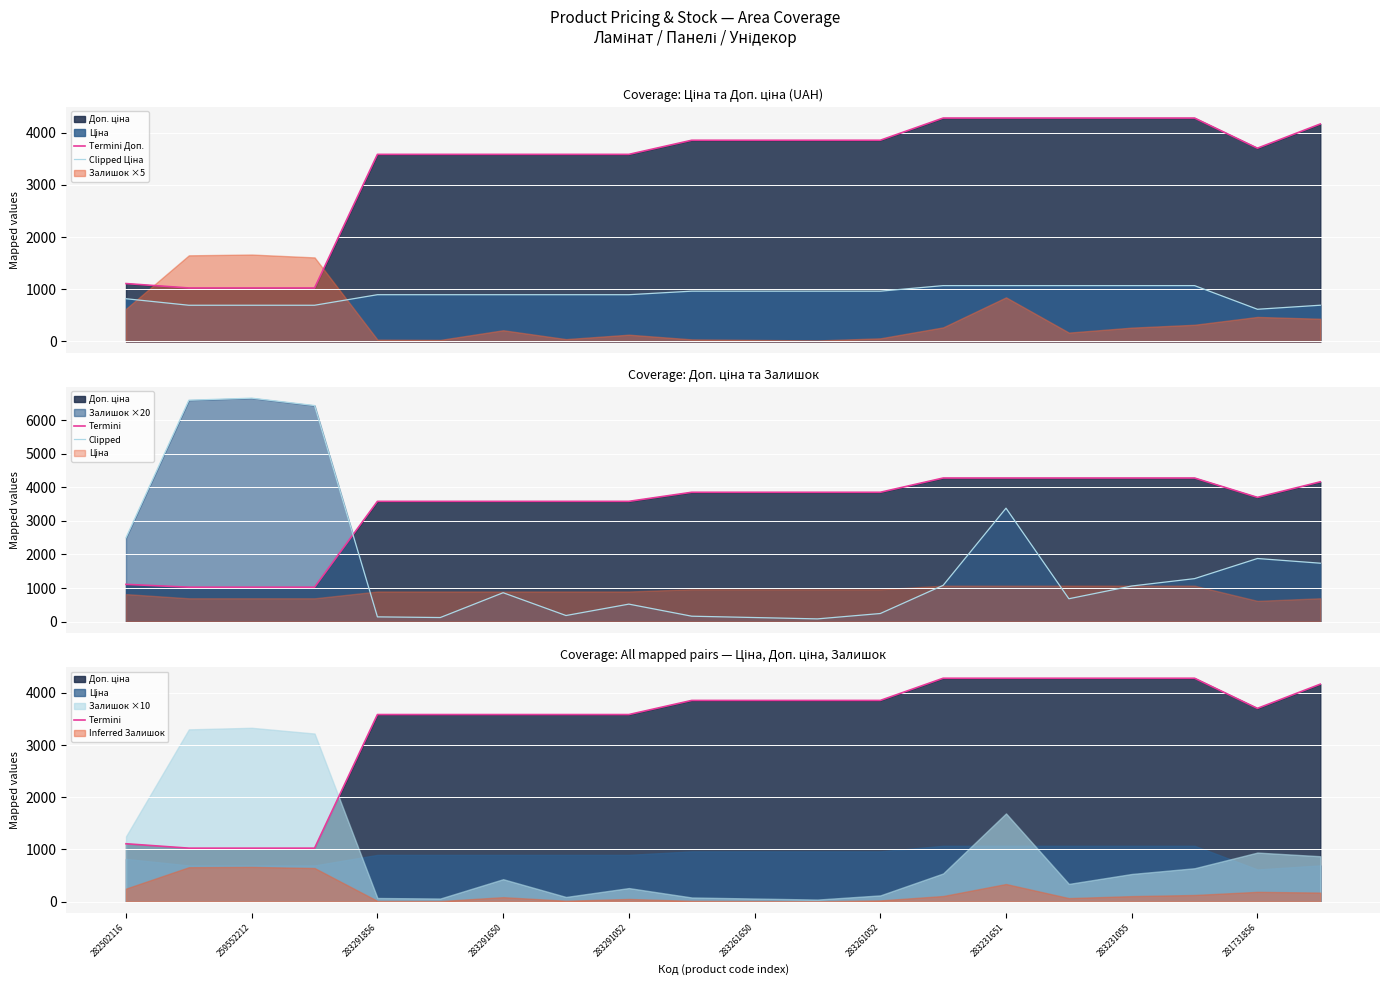

What is the difference between the second highest and second lowest values in the Termini series?

3254.5